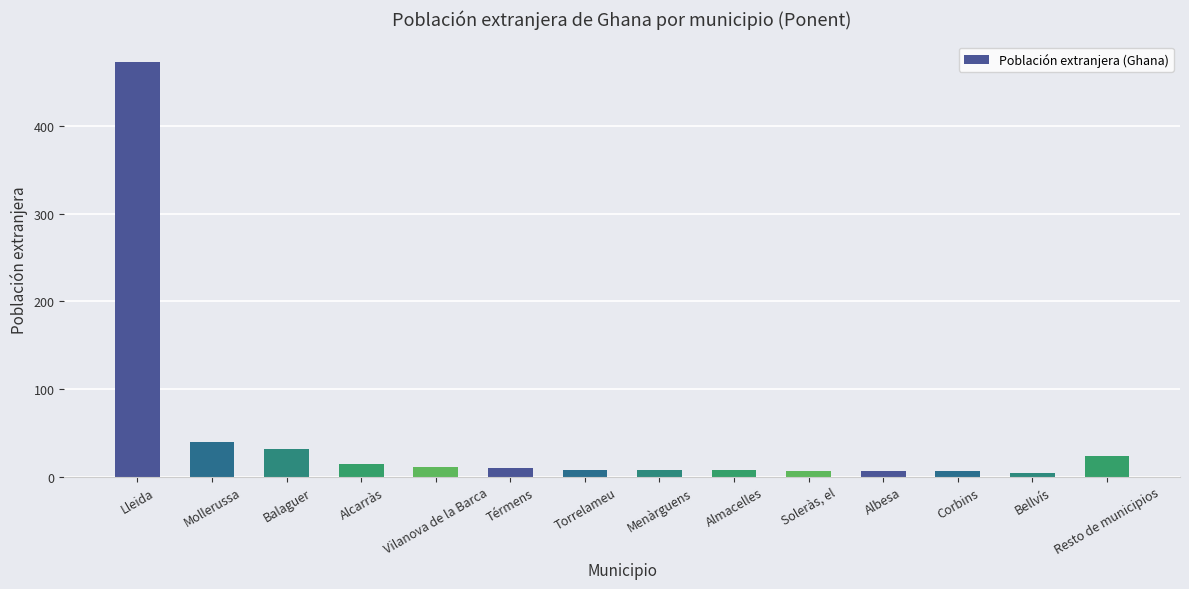

Which label corresponds to the largest value in the chart?

Lleida